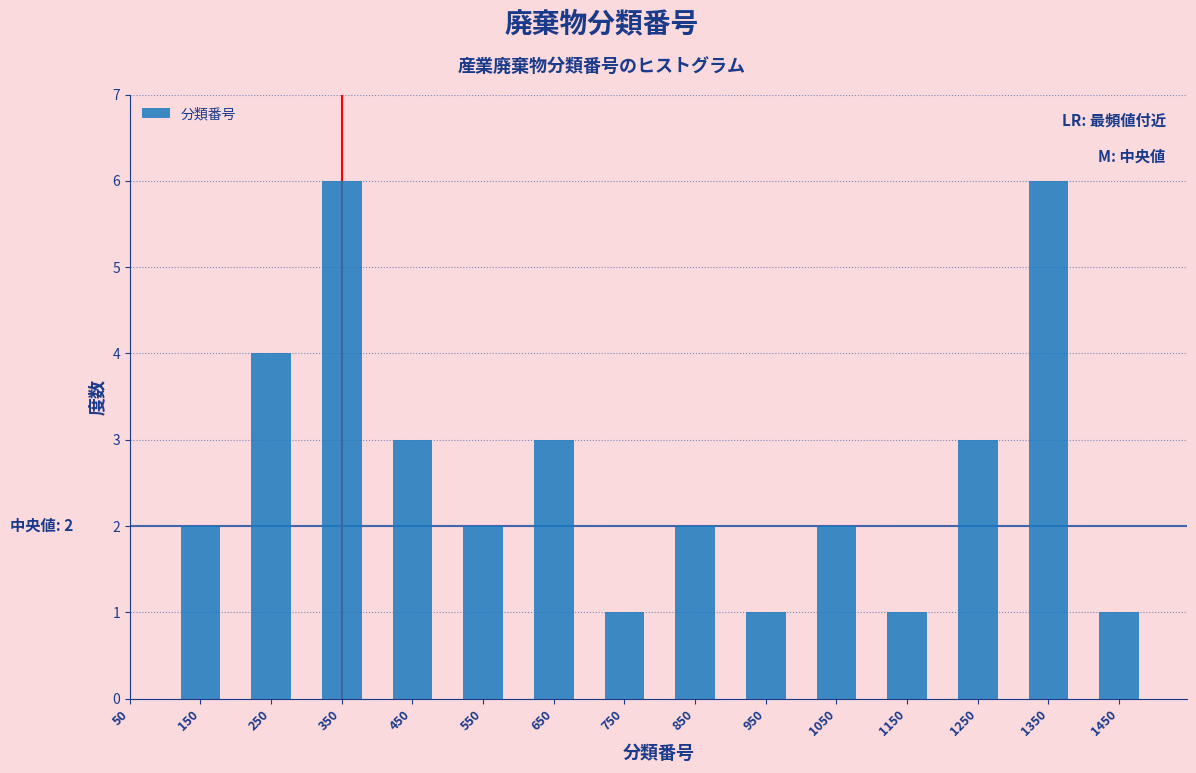

Reading left to right, list all the values displayed in this chart.

150=2	250=4	350=6	450=3	550=2	650=3	750=1	850=2	950=1	1050=2	1150=1	1250=3	1350=6	1450=1